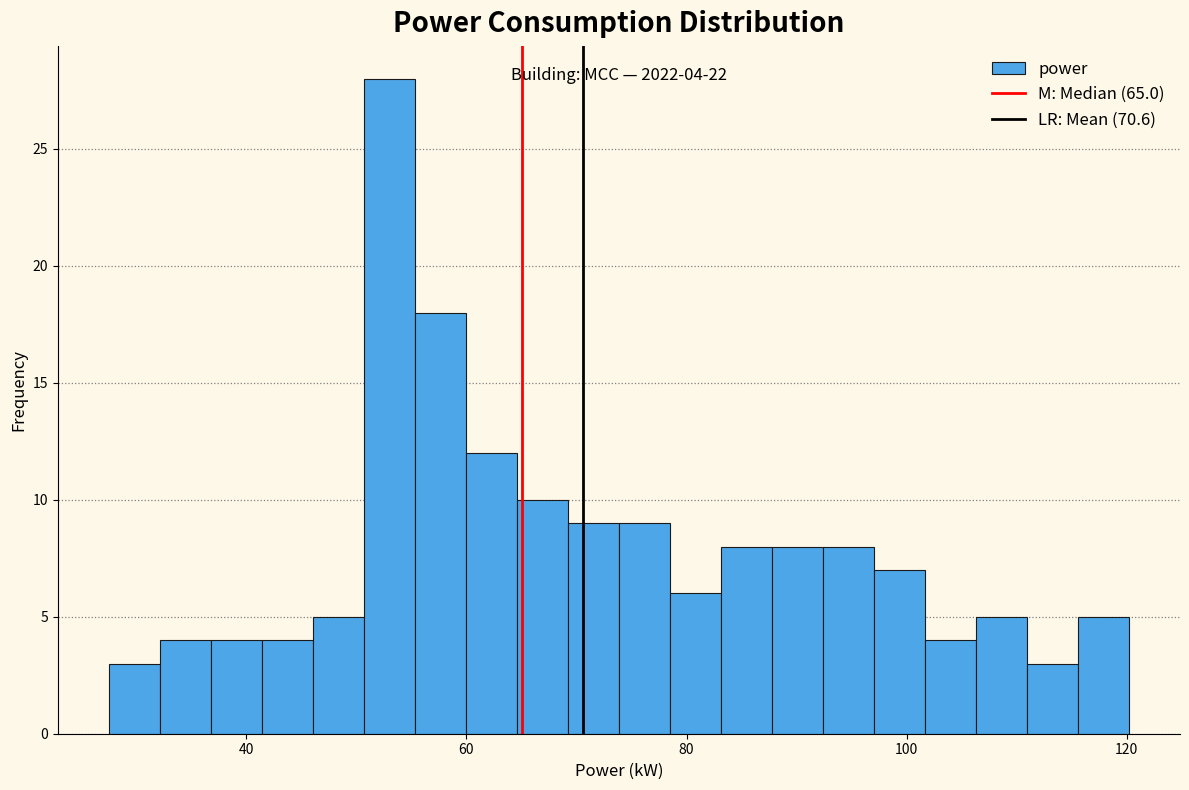

Read against the x-axis, roughly where is the centre of the tallest bar?

52